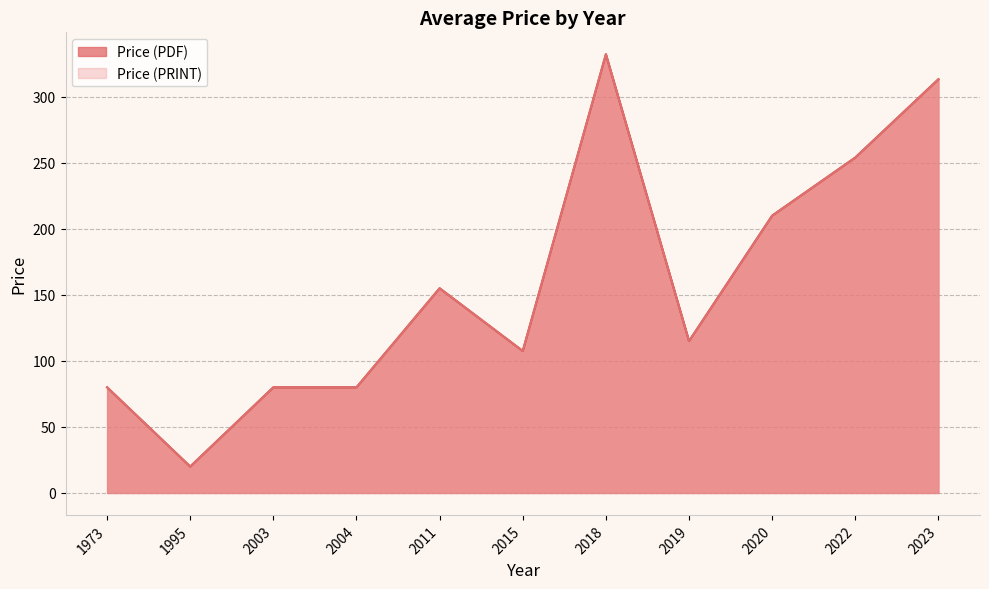

How many lines are shown in the chart?

2